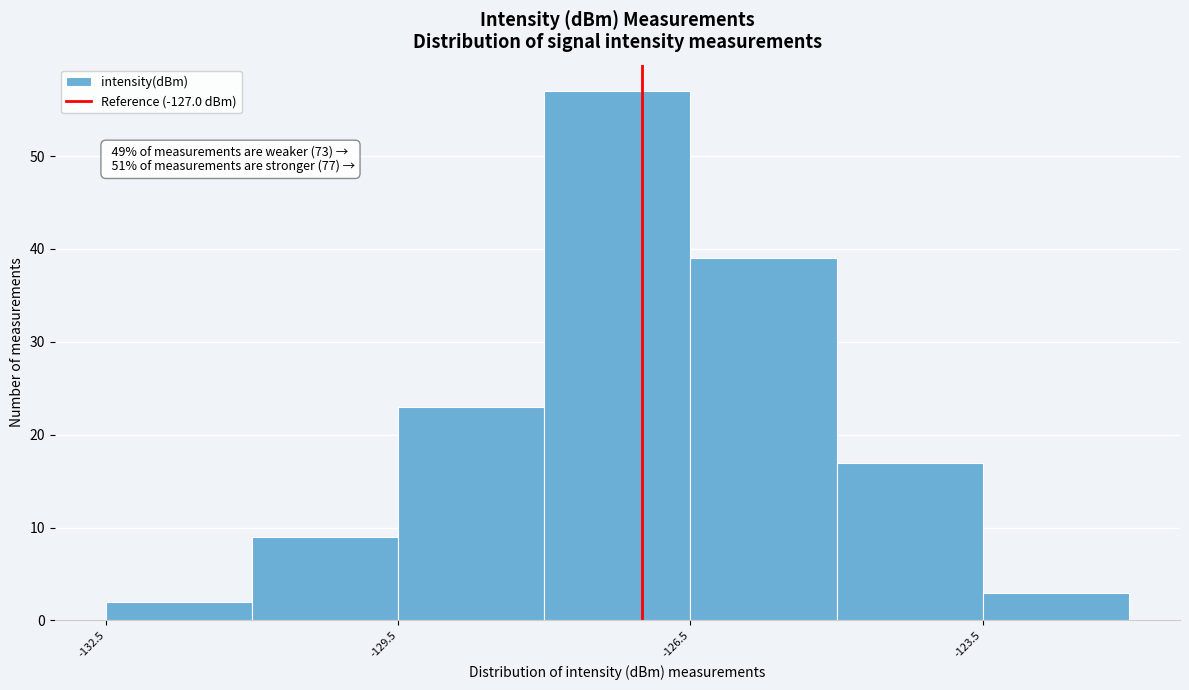

Around what value on the x-axis is the tallest bar? Give the approximate position of its centre, as read against the axis.

-127.0